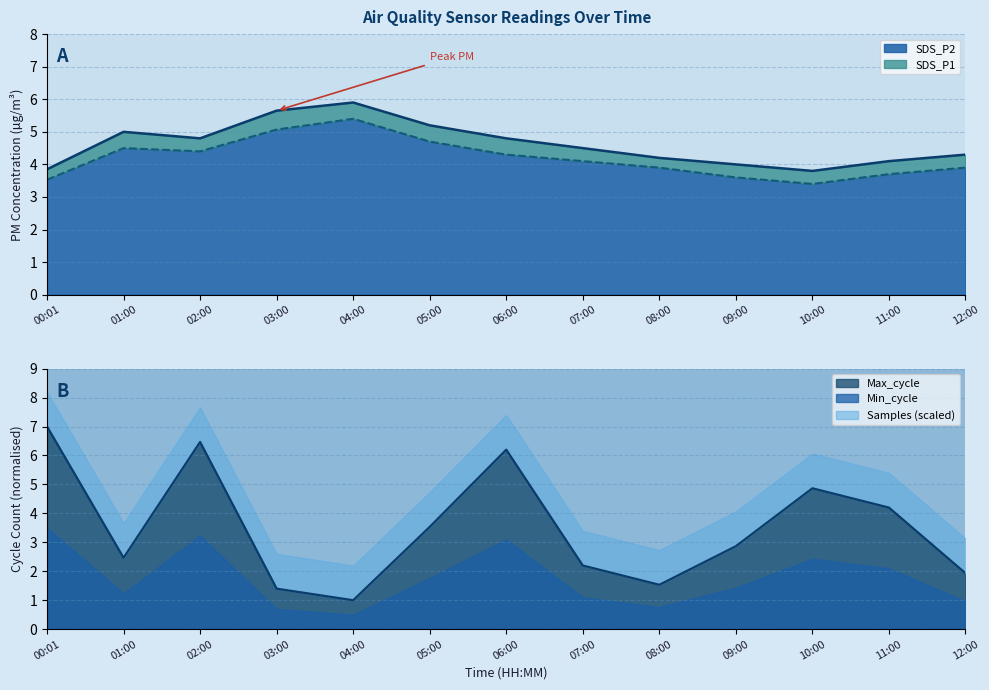

True or false: Max_cycle has a value of 7.0 at 00:01.

True